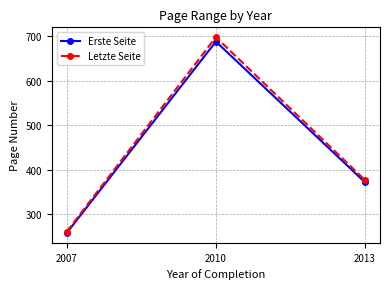

Reading left to right, transcribe all the data shown in this chart.

Erste Seite: 2007=257	2010=688	2013=371
Letzte Seite: 2007=260	2010=698	2013=376